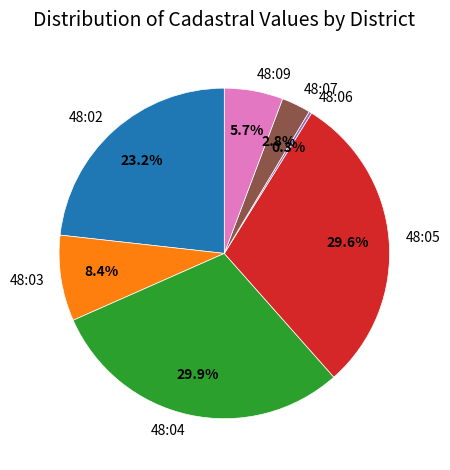

Between 48:03 and 48:09, which is larger?

48:03